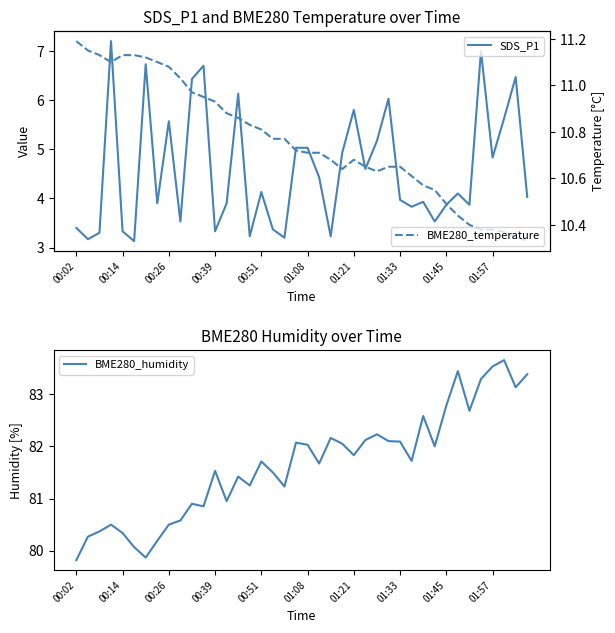

What is the difference between the BME280_humidity values at 21 and 22?

0.5